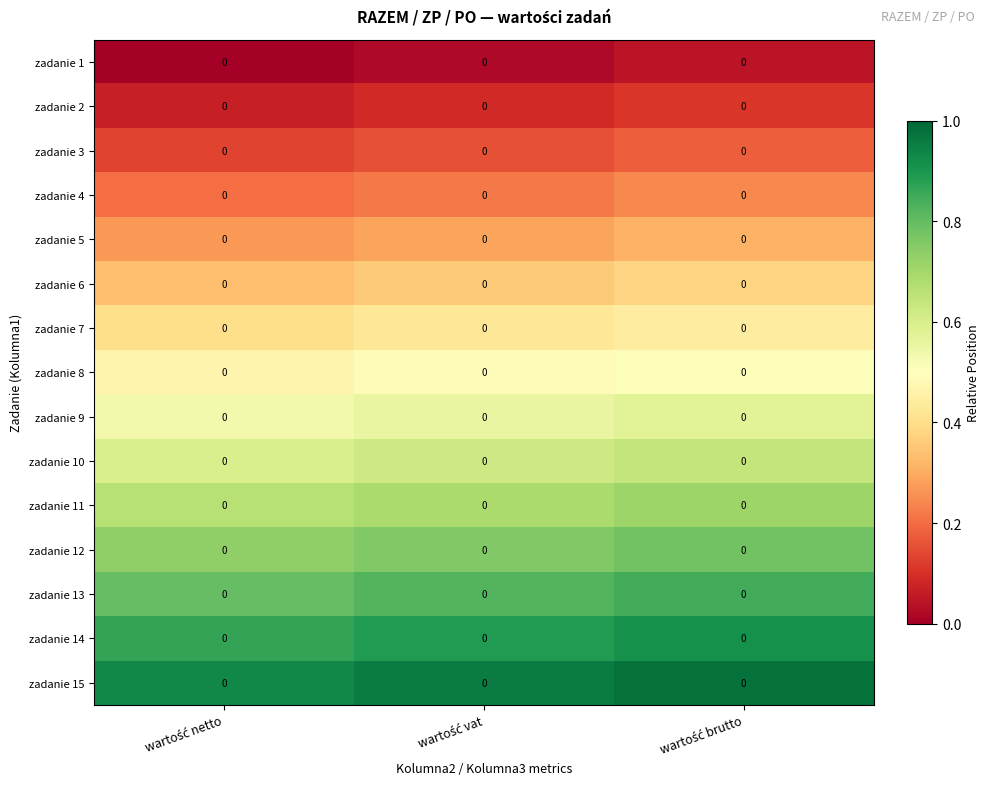

Rank the series at wartość vat from highest to lowest value.

zadanie 15, zadanie 14, zadanie 13, zadanie 12, zadanie 11, zadanie 10, zadanie 9, zadanie 8, zadanie 7, zadanie 6, zadanie 5, zadanie 4, zadanie 3, zadanie 2, zadanie 1